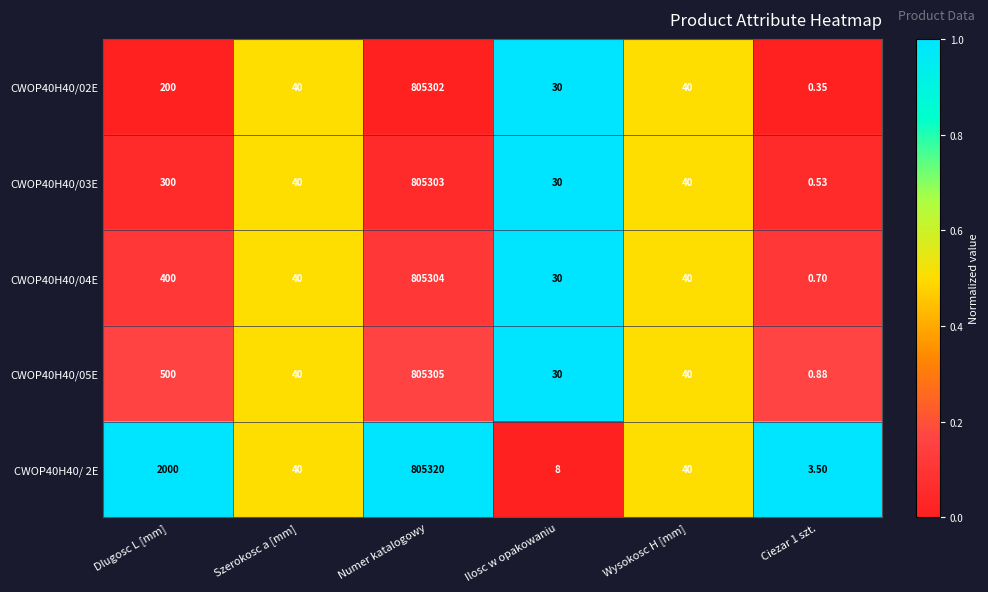

Where does the CWOP40H40/ 2E series first go above 40?

Dlugosc L [mm]